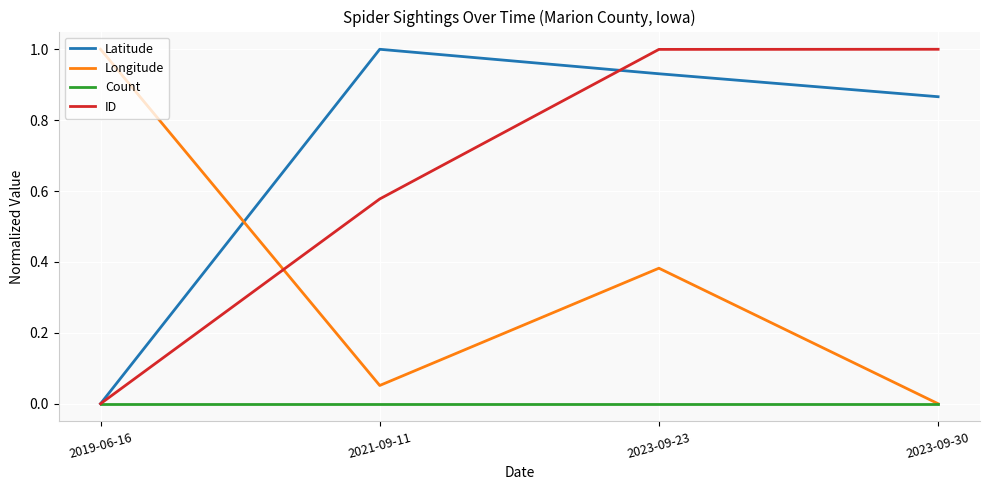

What is the difference between the ID values at 2023-09-30 and 2019-06-16?

1.0